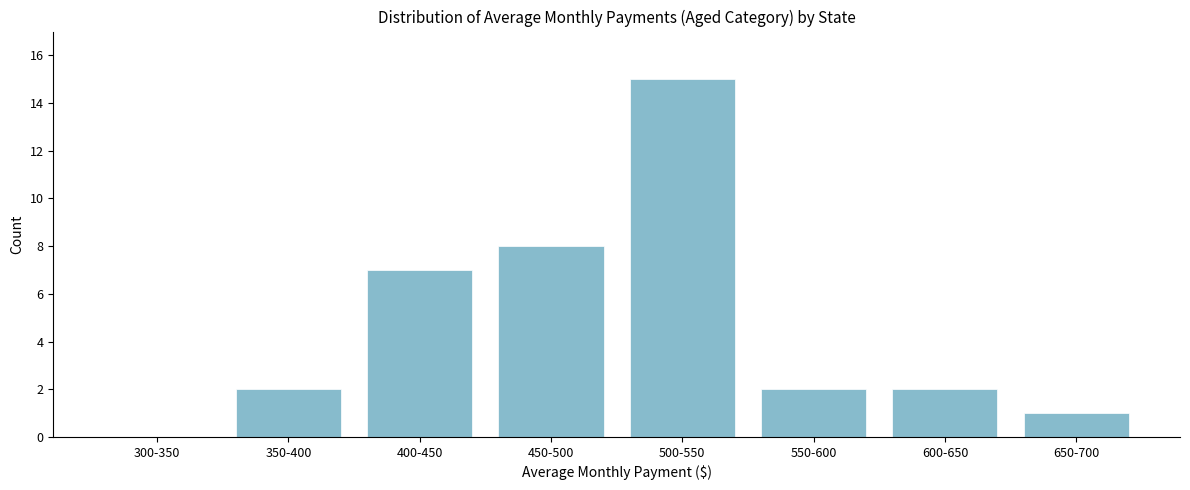

Reading right to left, transcribe all the data shown in this chart.

650-700=1	600-650=2	550-600=2	500-550=15	450-500=8	400-450=7	350-400=2	300-350=0